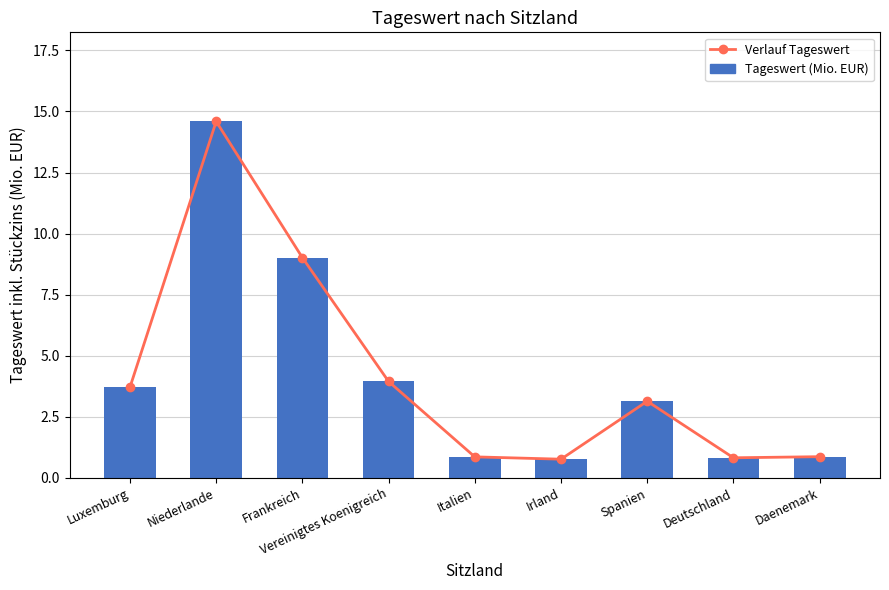

Reading left to right, list all the values displayed in this chart.

Verlauf Tageswert: 3.7	14.6	9.0	3.9	0.9	0.8	3.1	0.8	0.9
Tageswert (Mio. EUR): 3.7	14.6	9.0	3.9	0.9	0.8	3.1	0.8	0.9